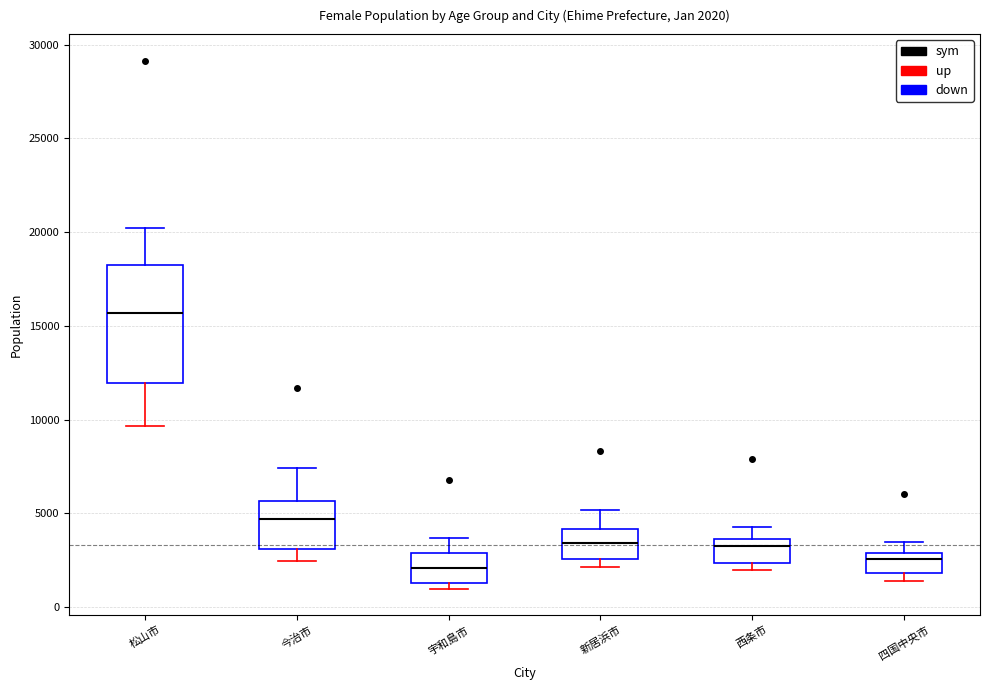

Which box is the tallest, from its lower edge to its upper edge?

松山市